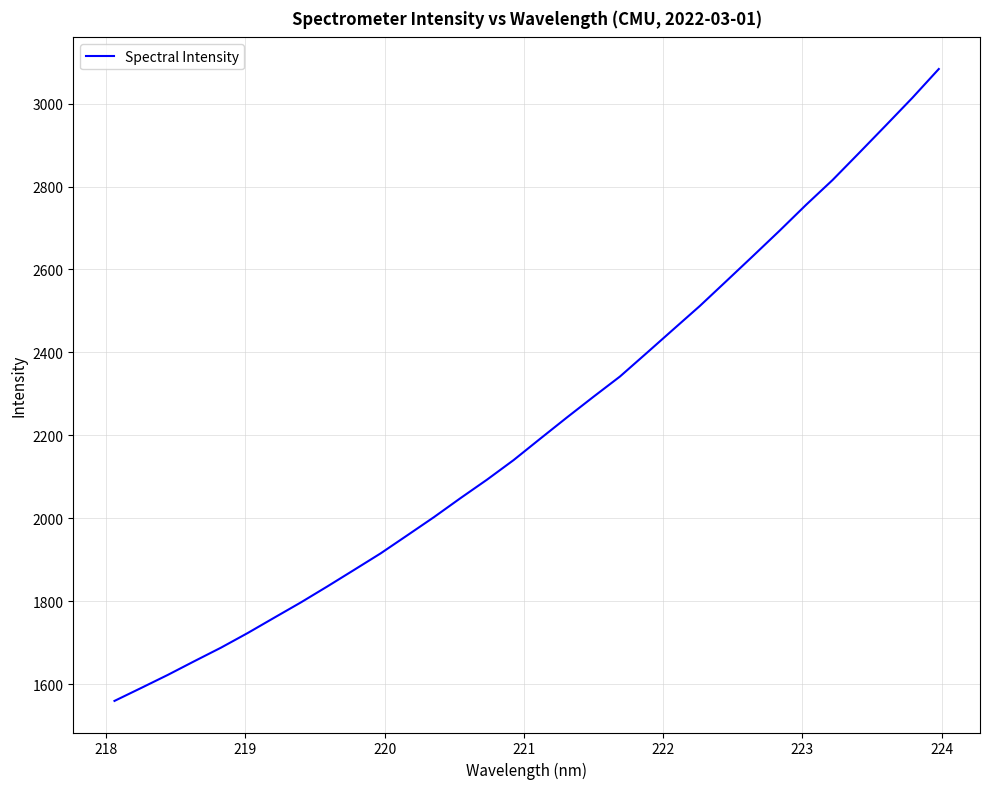

What is the difference between the maximum and minimum values?

1524.4